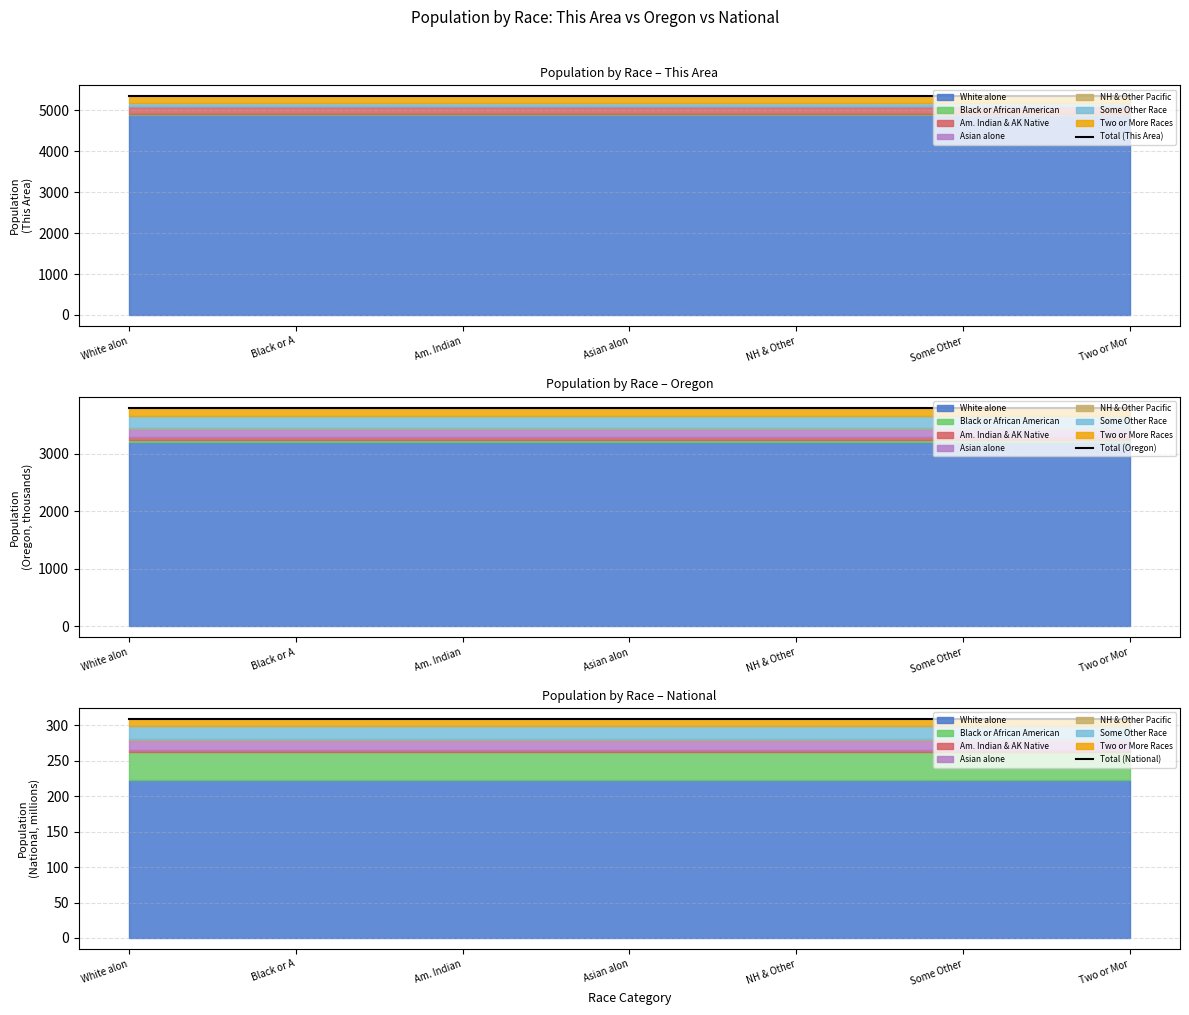

Which series has the widest spread of values?

Total (This Area)